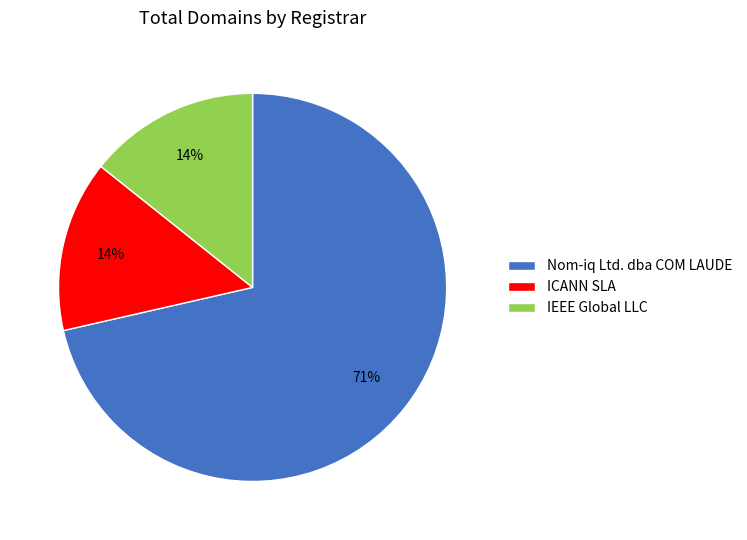

What is the ratio of the value at IEEE Global LLC to the value at ICANN SLA?

1.0